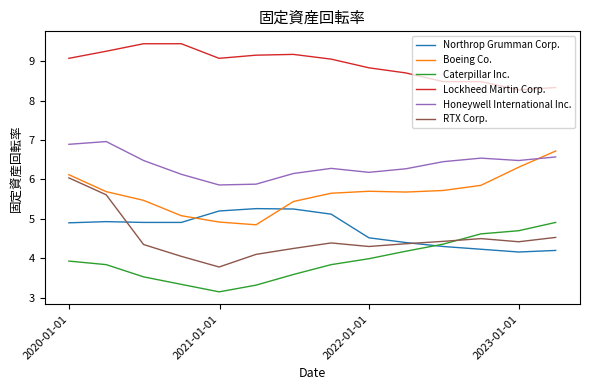

What is the lowest value of the Honeywell International Inc. series?

5.9